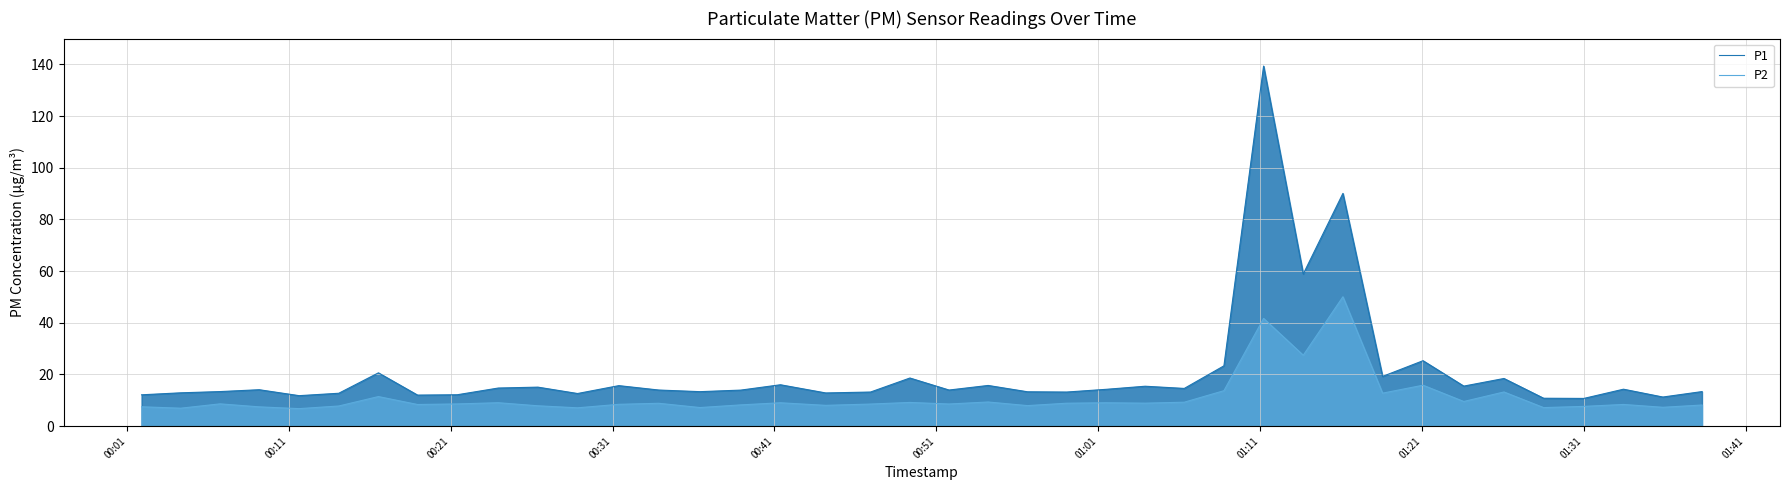

Which series has the largest total across all categories?

P1